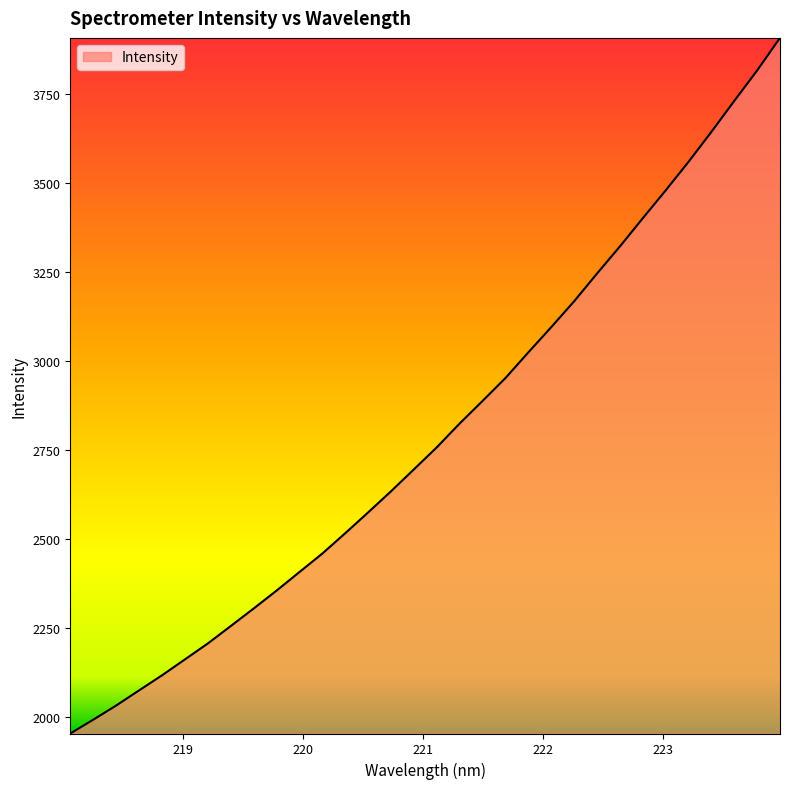

What is the difference between the maximum and minimum values?

1953.8